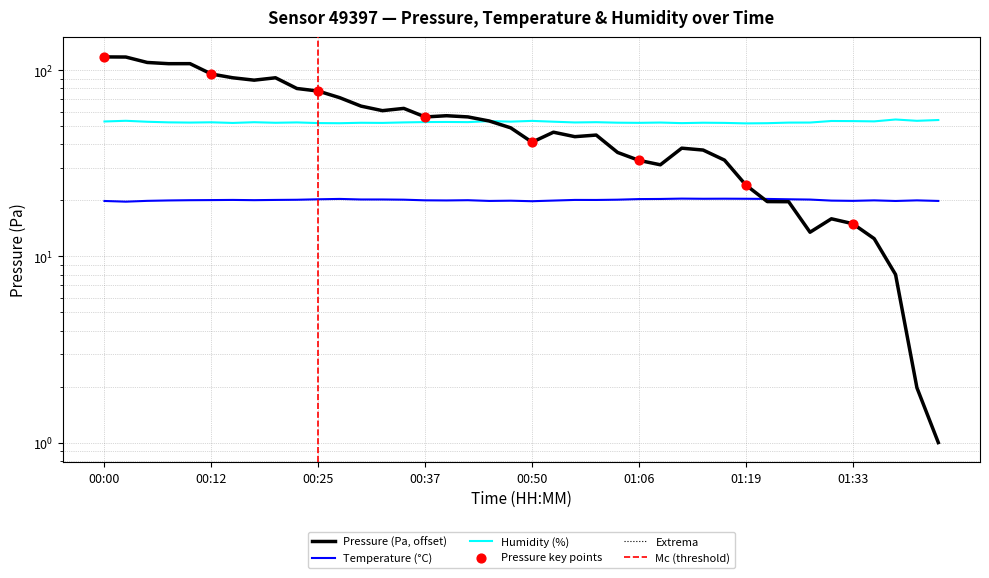

Which series contains the highest Y value?

pressure